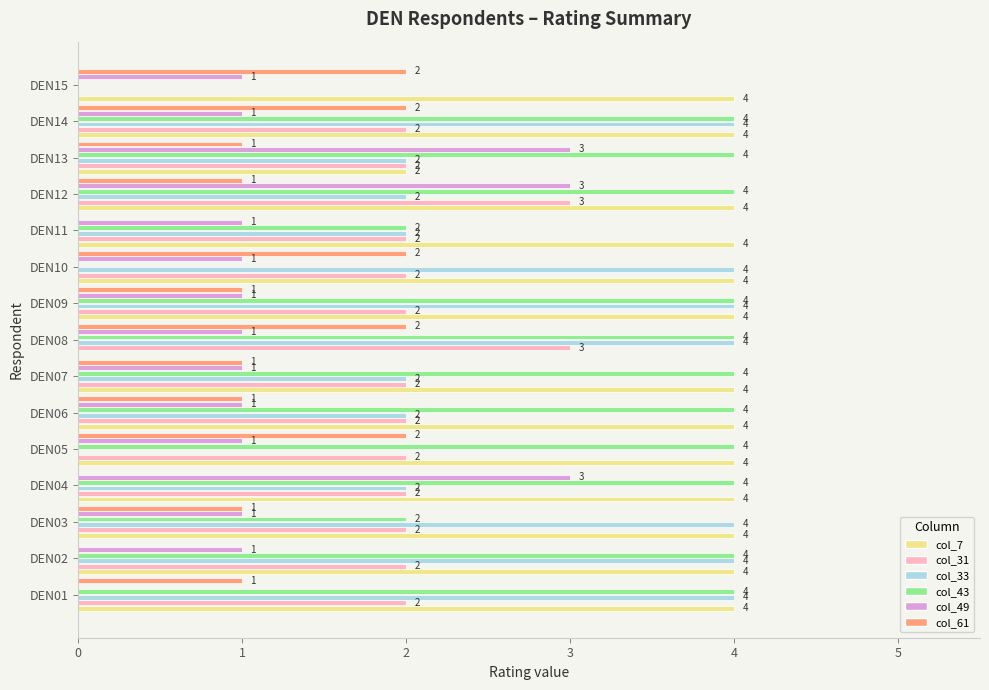

The value of col_31 at DEN05 is 2. True or false?

True